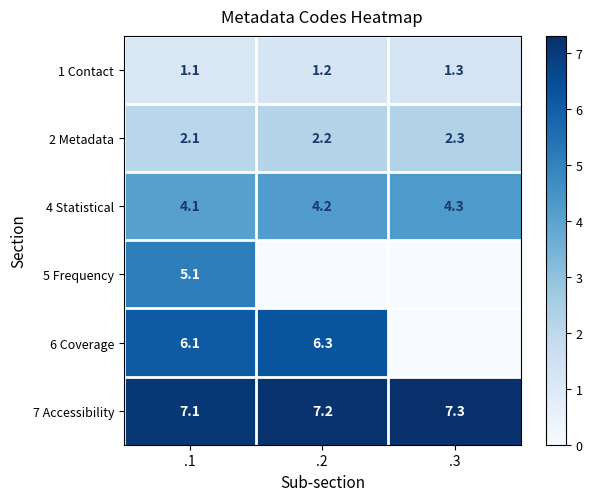

What is the average value of the 2 Metadata series?

2.2